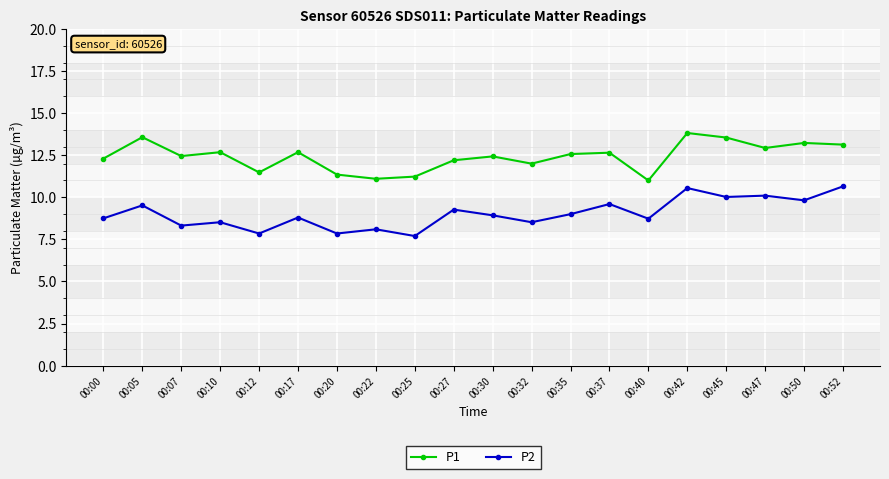

Which series has the largest total across all categories?

P1